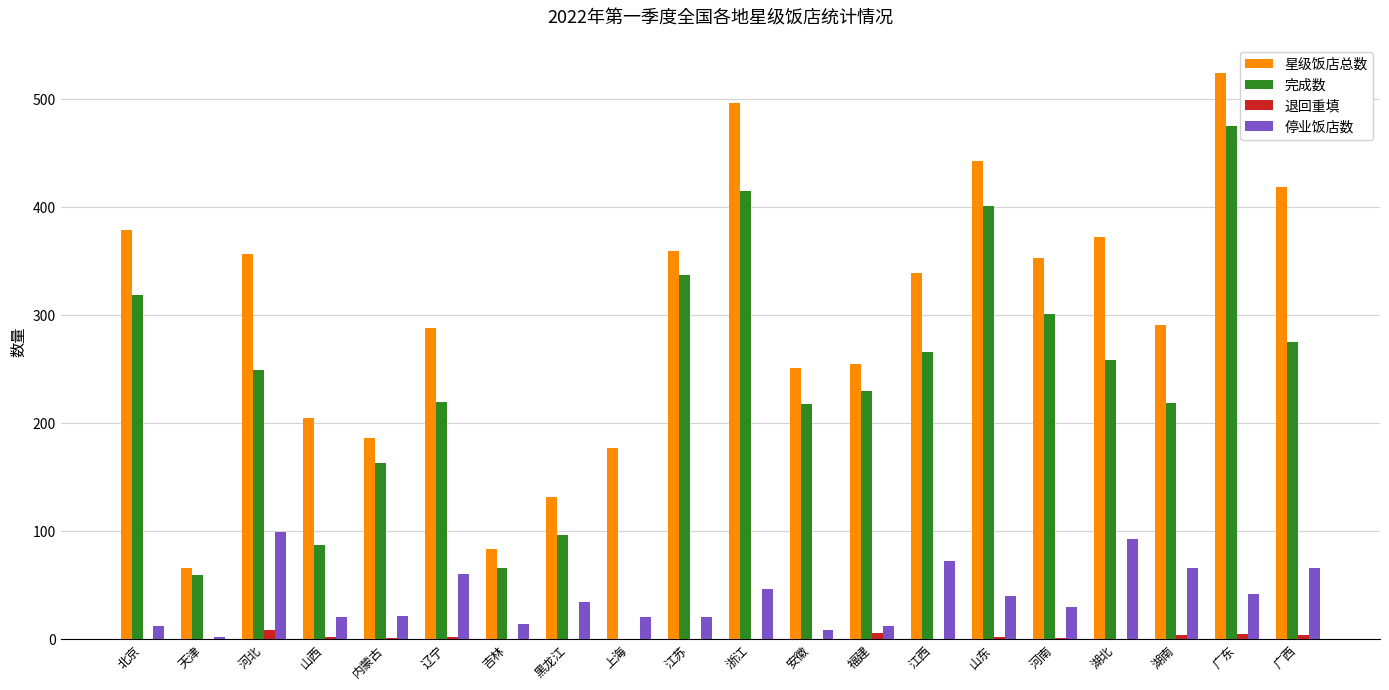

Which series has the largest range (max minus min)?

完成数